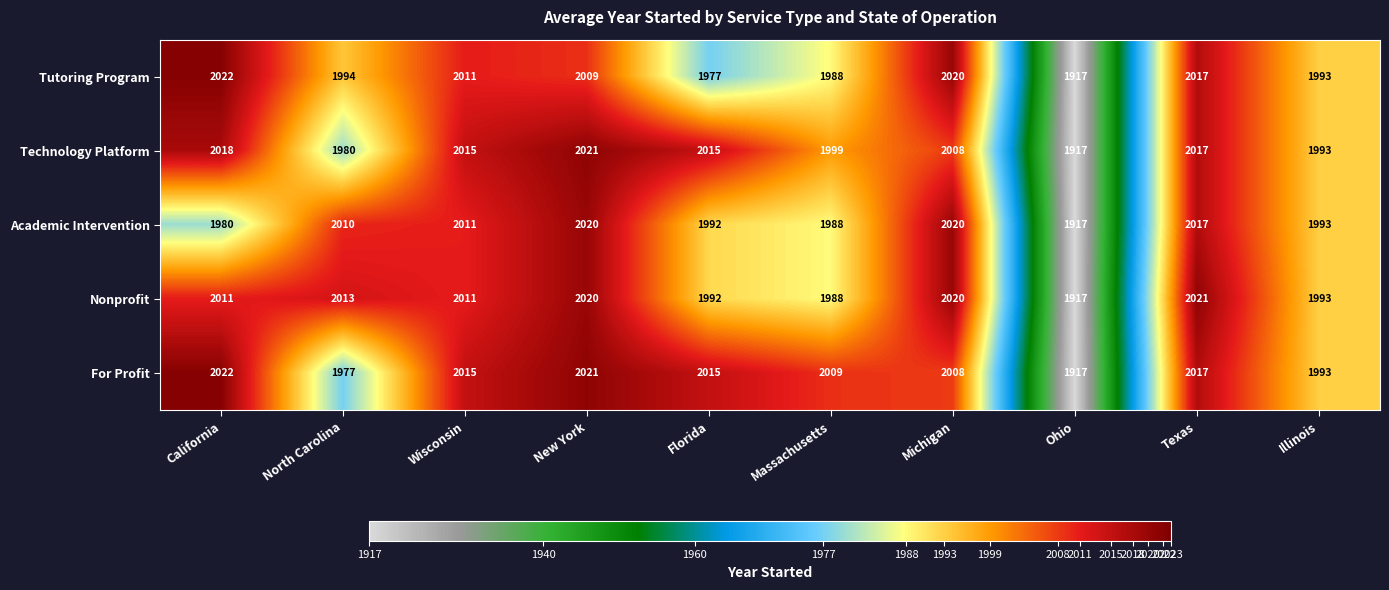

What is the difference between the For Profit values at California and Ohio?

105